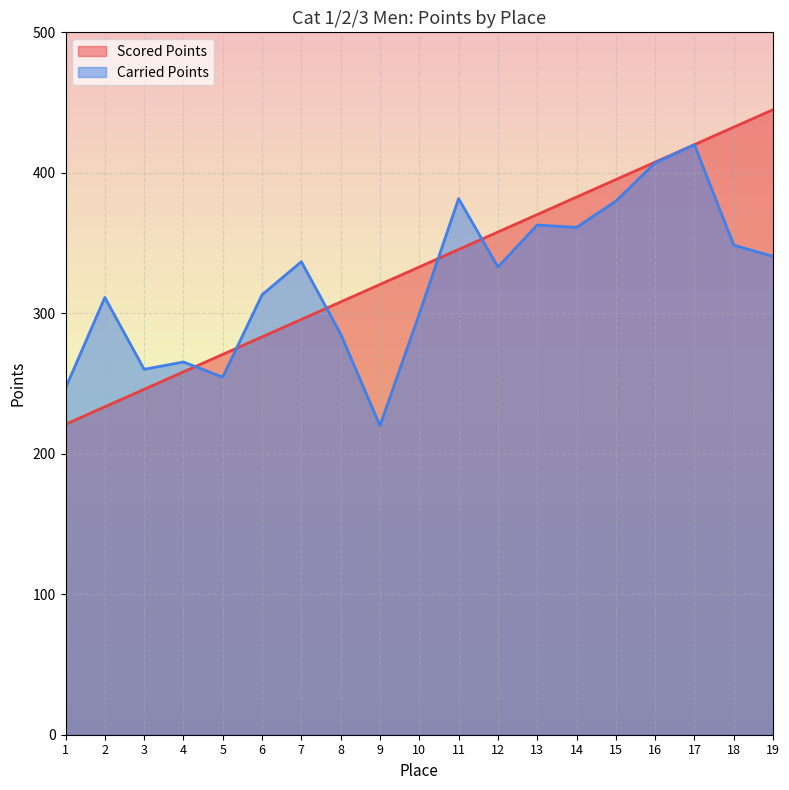

True or false: Carried Points has a value of 145.7 at 2.

False